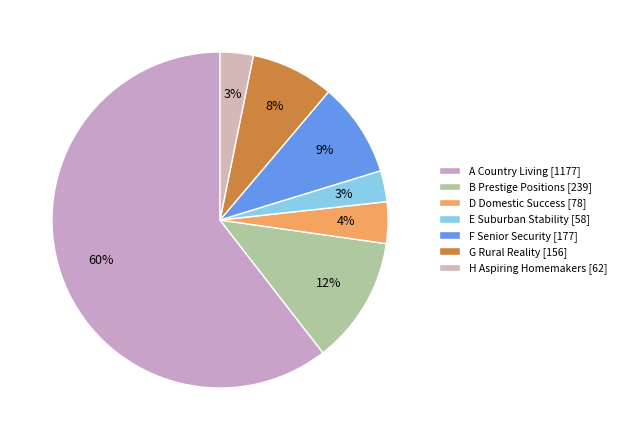

How many segments does this pie chart have?

7